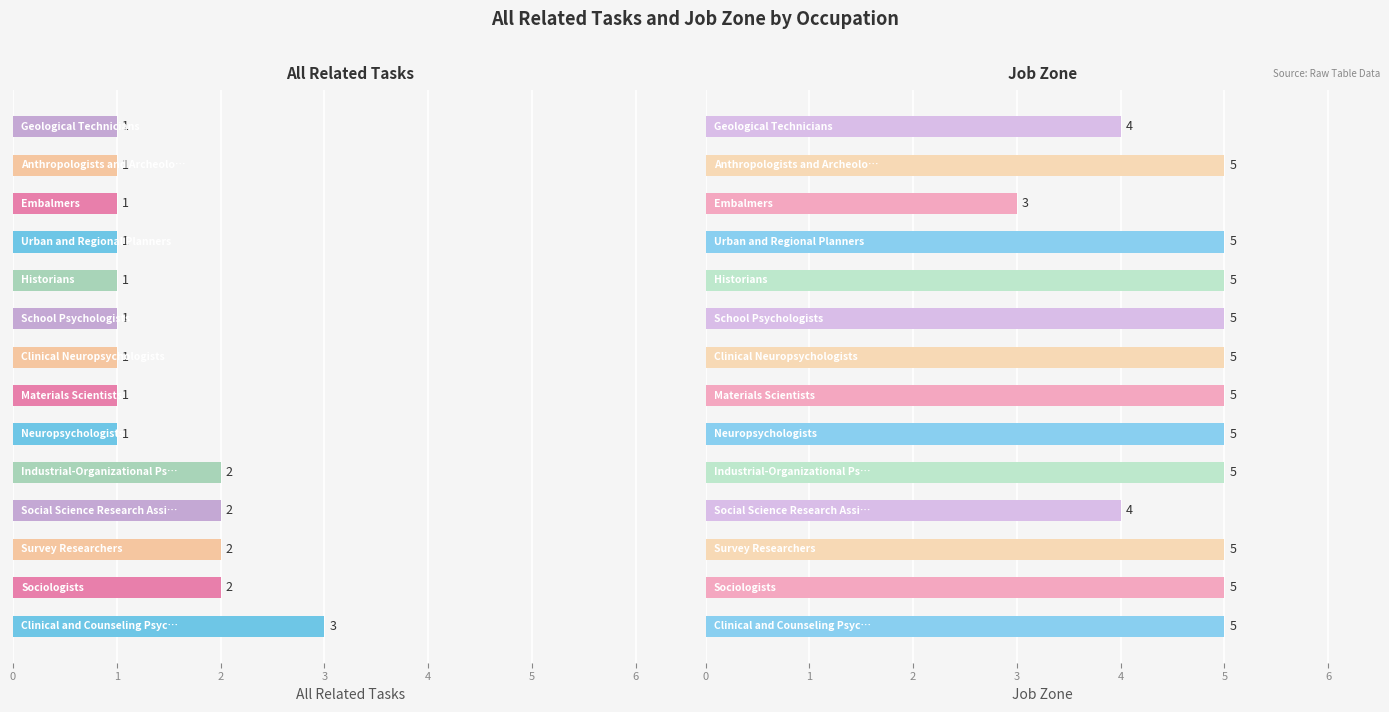

List the series in order of their overall mean, highest first.

Job Zone, All Related Tasks